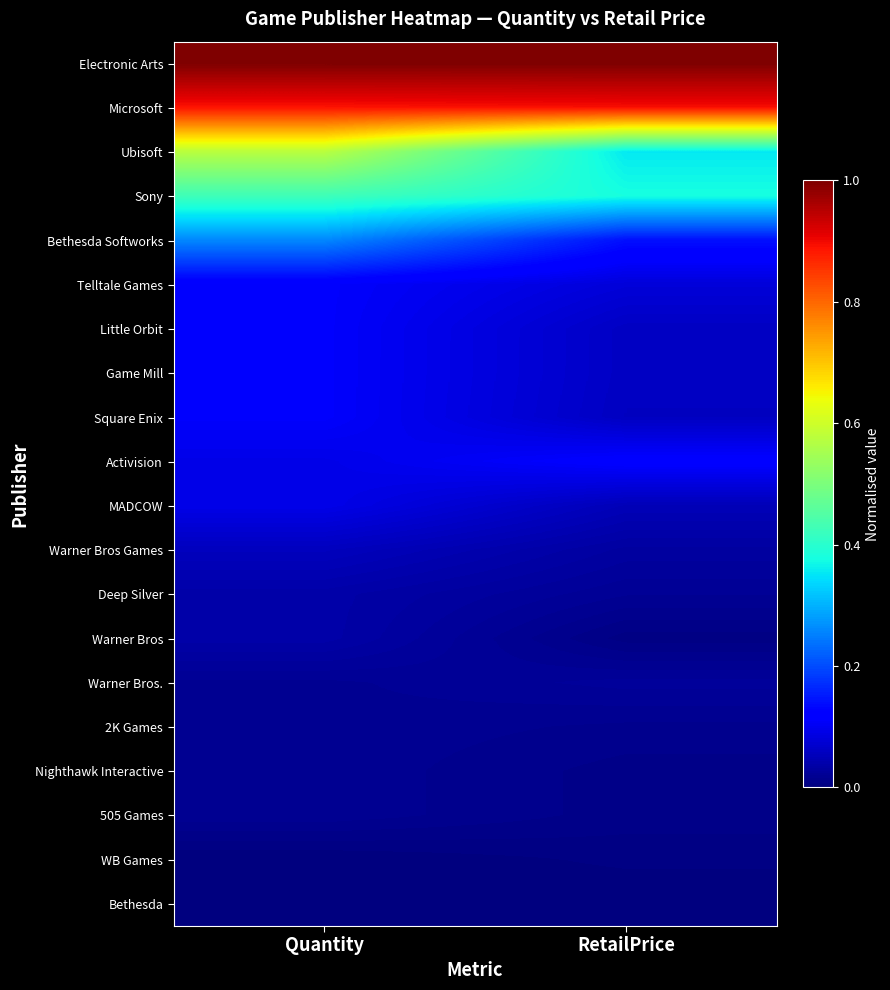

Count the number of categories in the chart.

2